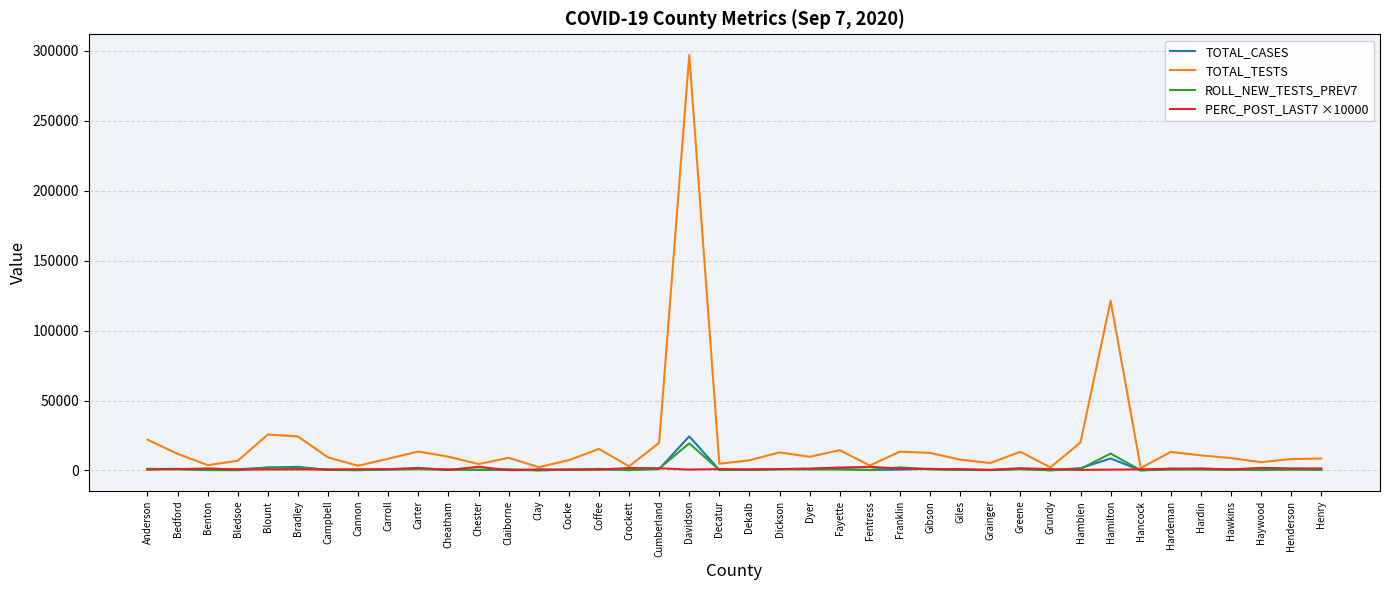

At which category is the sum across all series the highest?

Davidson